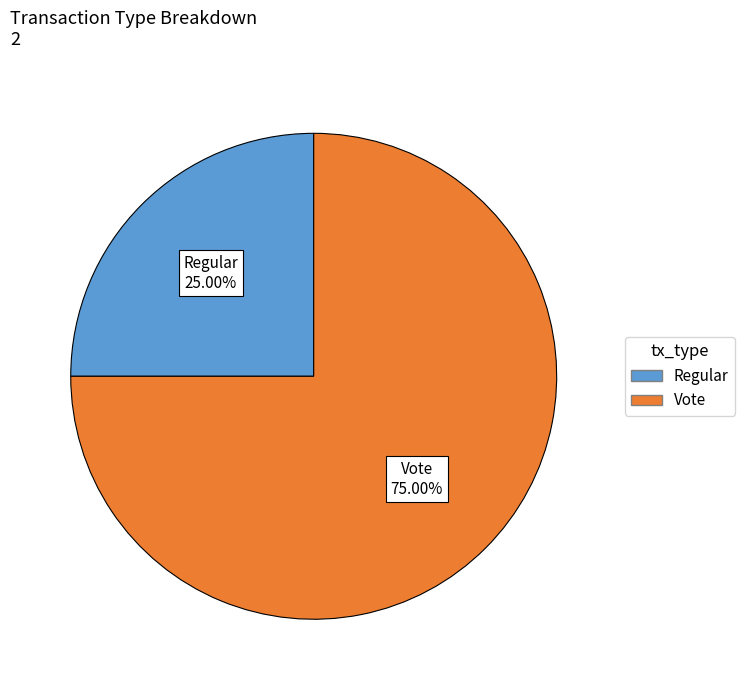

What is the total percentage of Regular and Vote?

100.0%